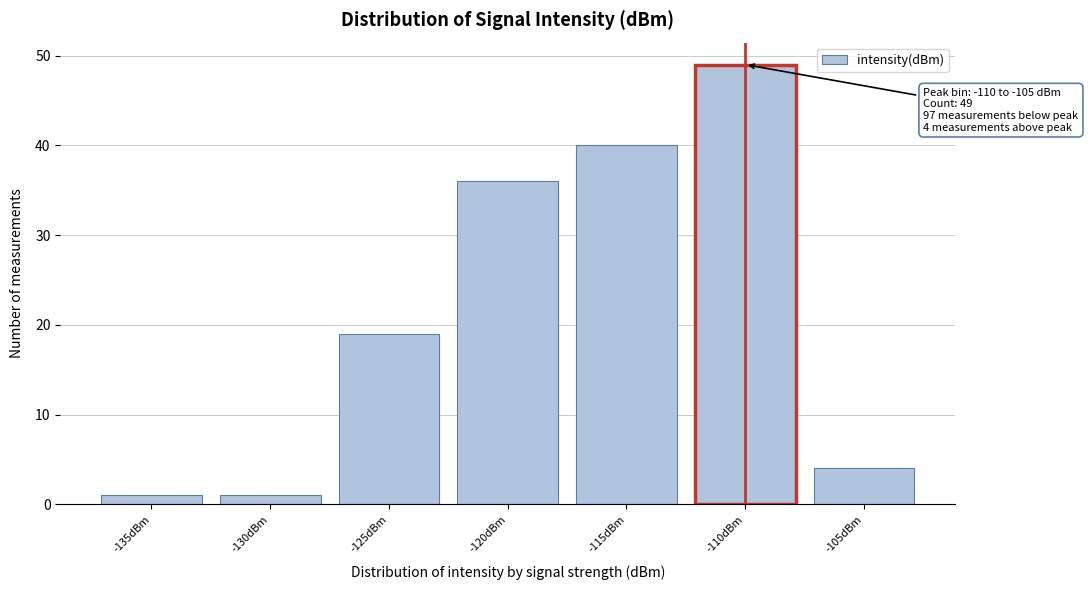

Reading right to left, extract all data points from this chart.

4	49	40	36	19	1	1